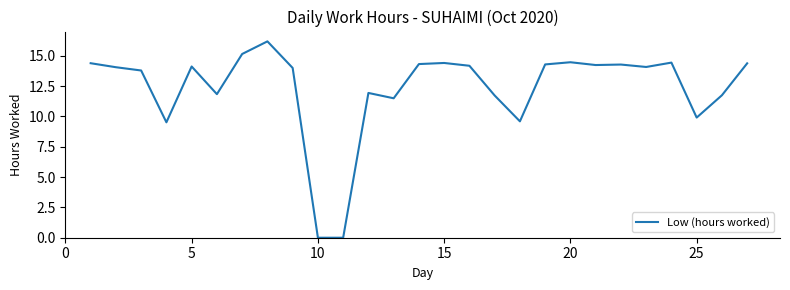

What is the greatest value displayed?

16.2